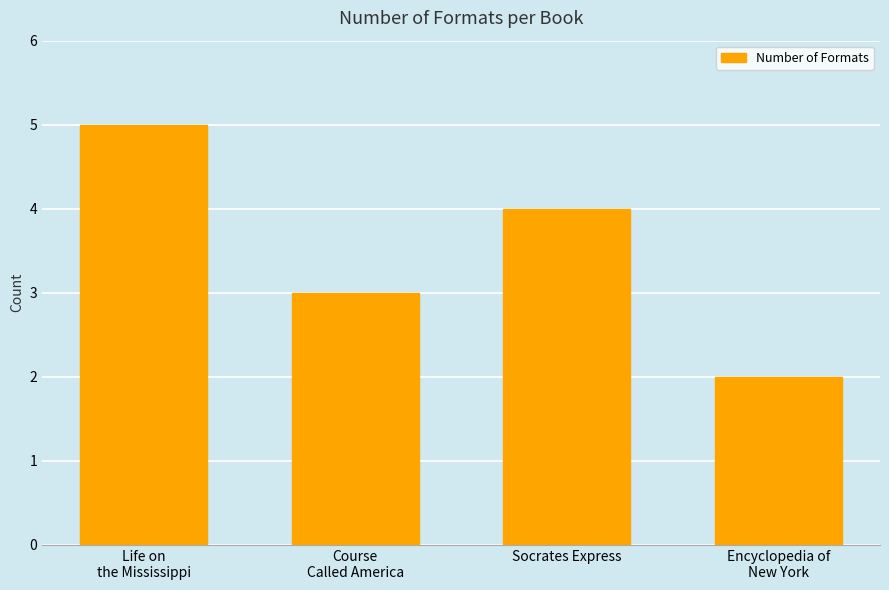

Where does the data first go above 4?

Life on
the Mississippi